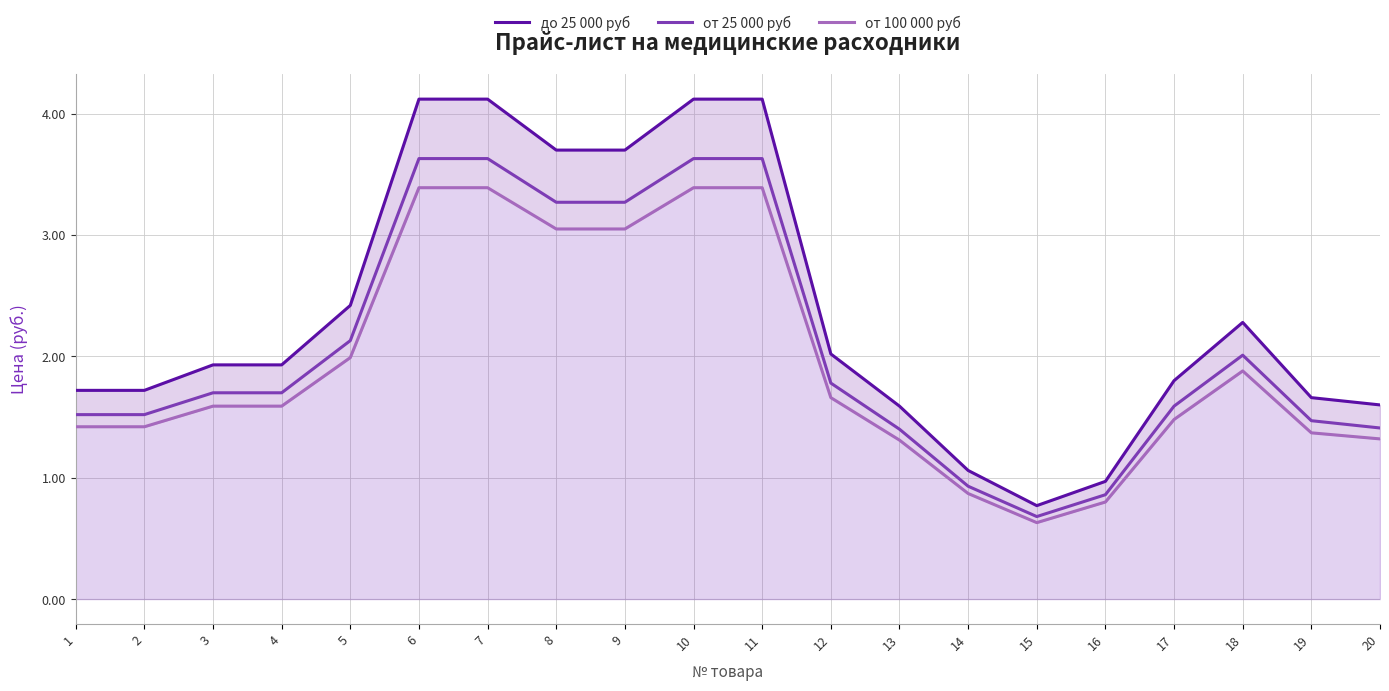

At which label does от 100 000 руб first exceed 1?

1